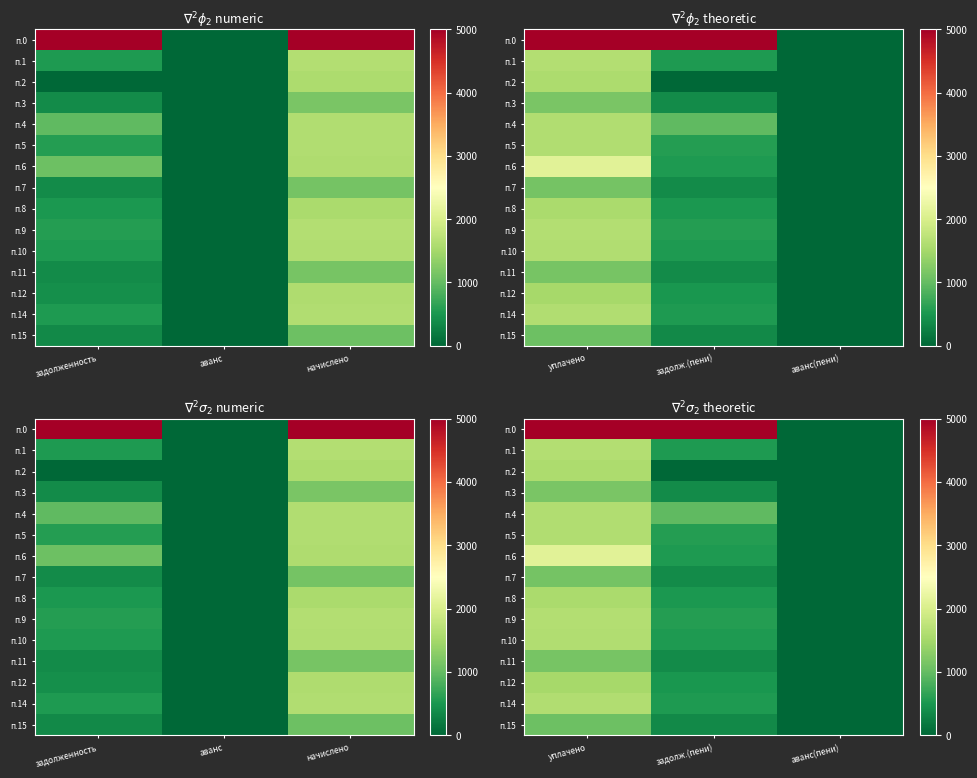

Which has a higher value, уплачено or аванс(пени)?

уплачено